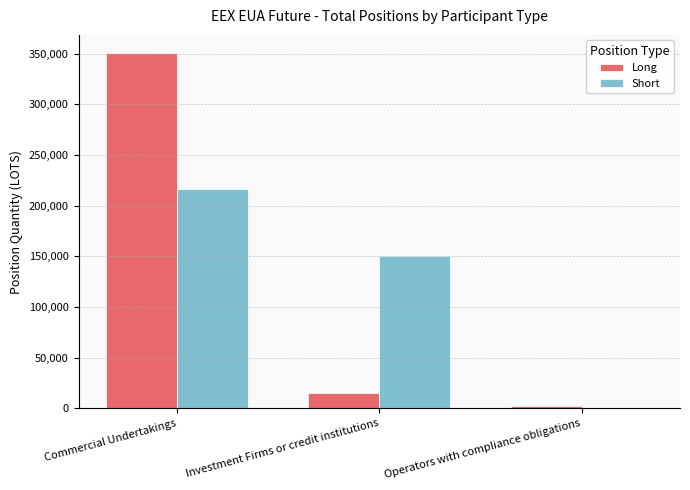

How many groups of bars are there?

3